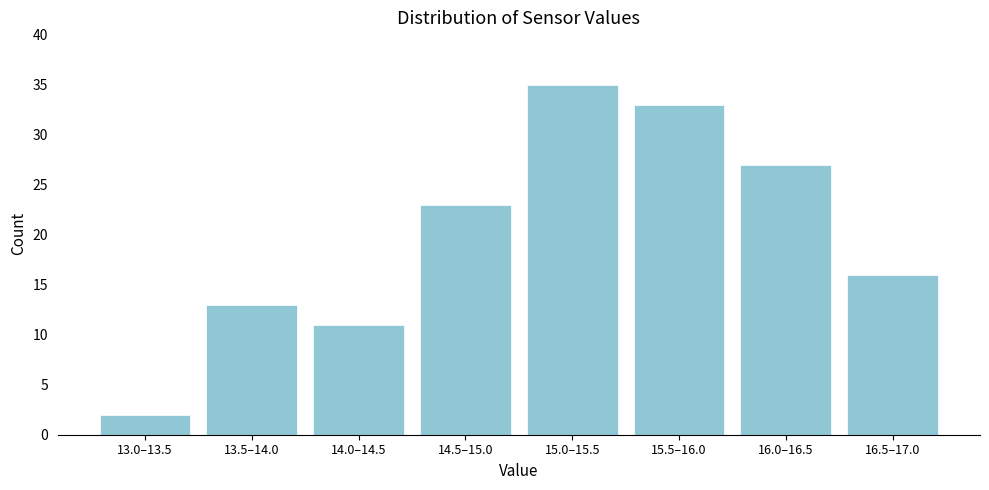

Reading left to right, list all the values displayed in this chart.

2	13	11	23	35	33	27	16